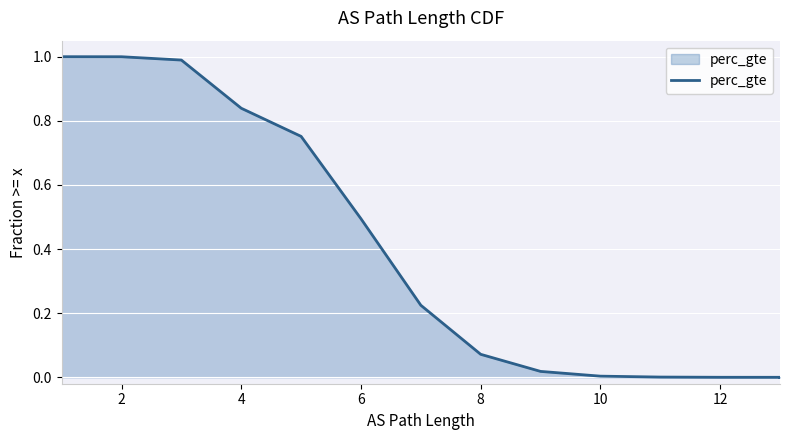

True or false: the data shows 0.0 at 12.

False